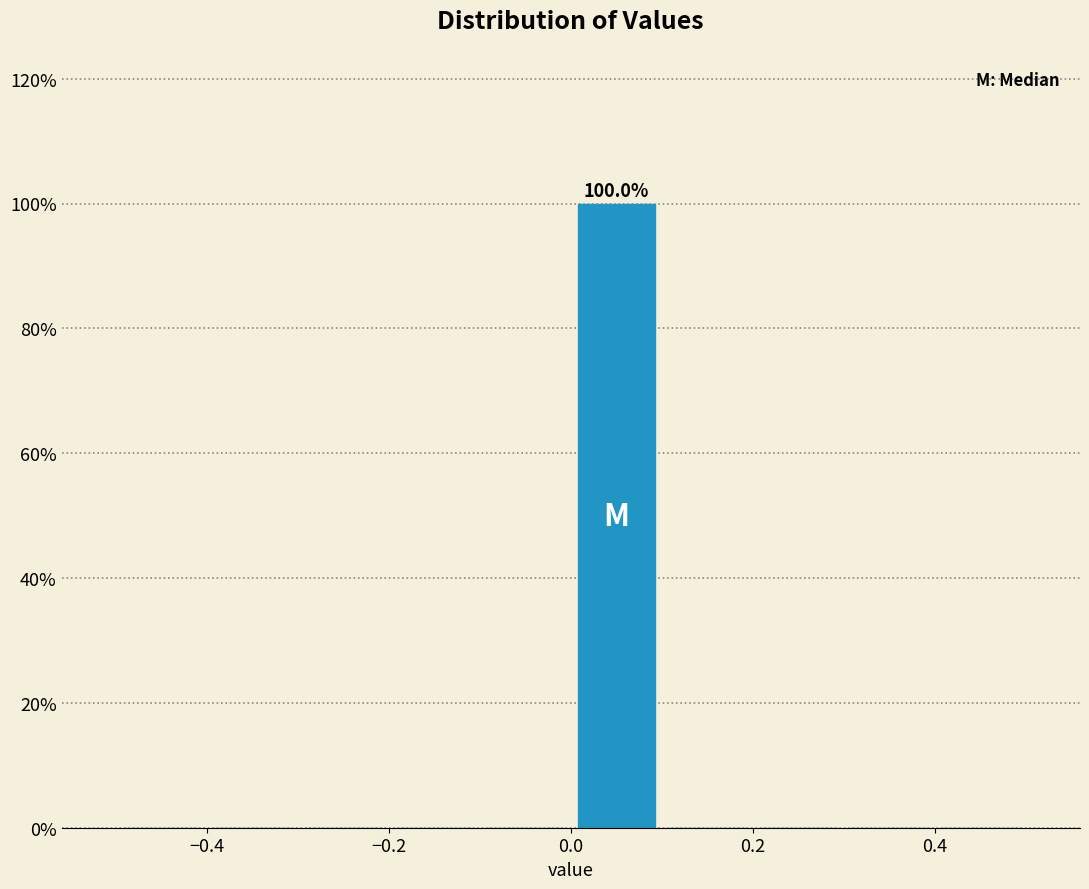

Over which range of the x-axis is the bar tallest?

0.0 to 0.1